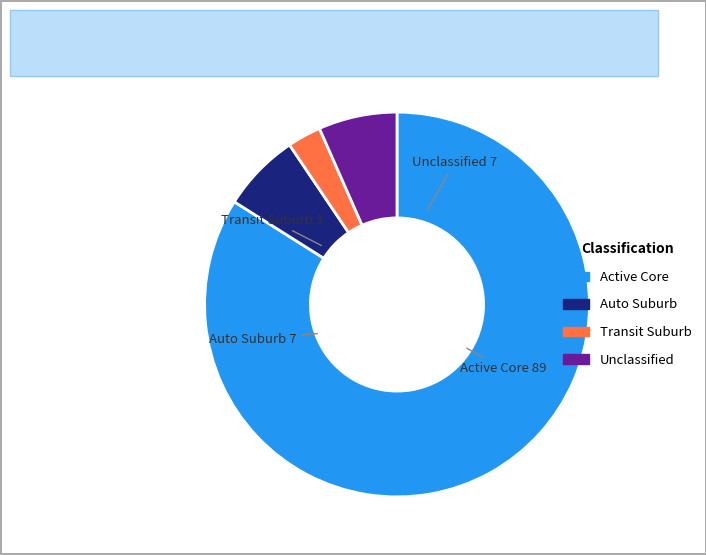

Is the sum of Auto Suburb and Unclassified greater than half?

No